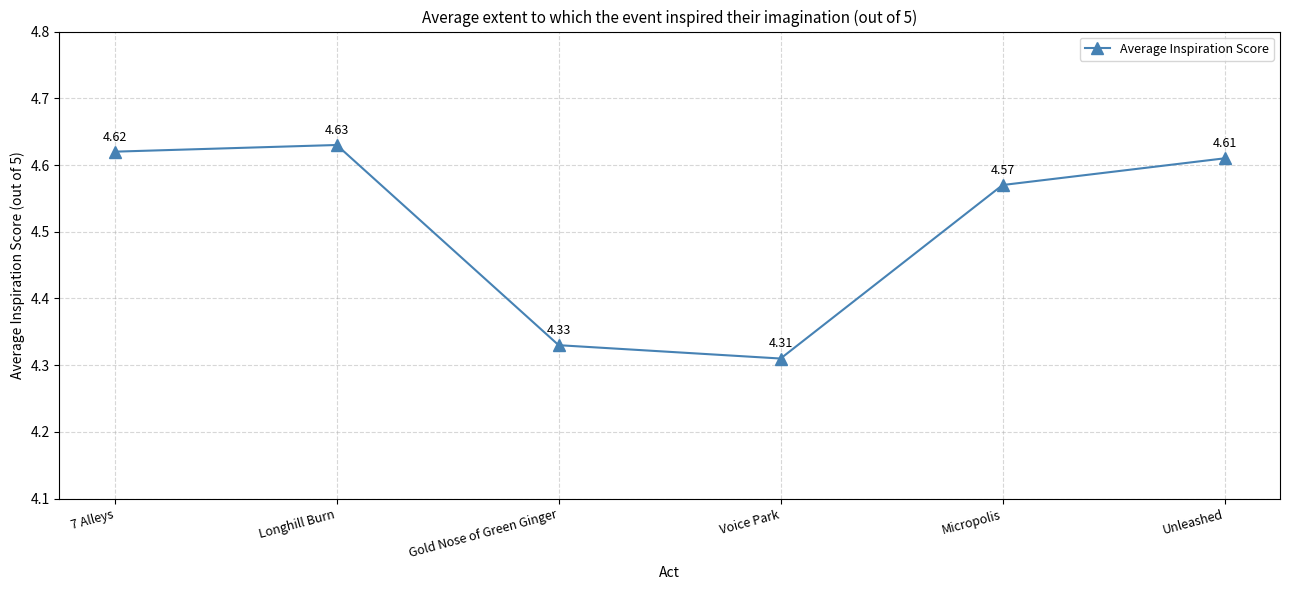

The chart shows a value of 4.6 at Unleashed. True or false?

True